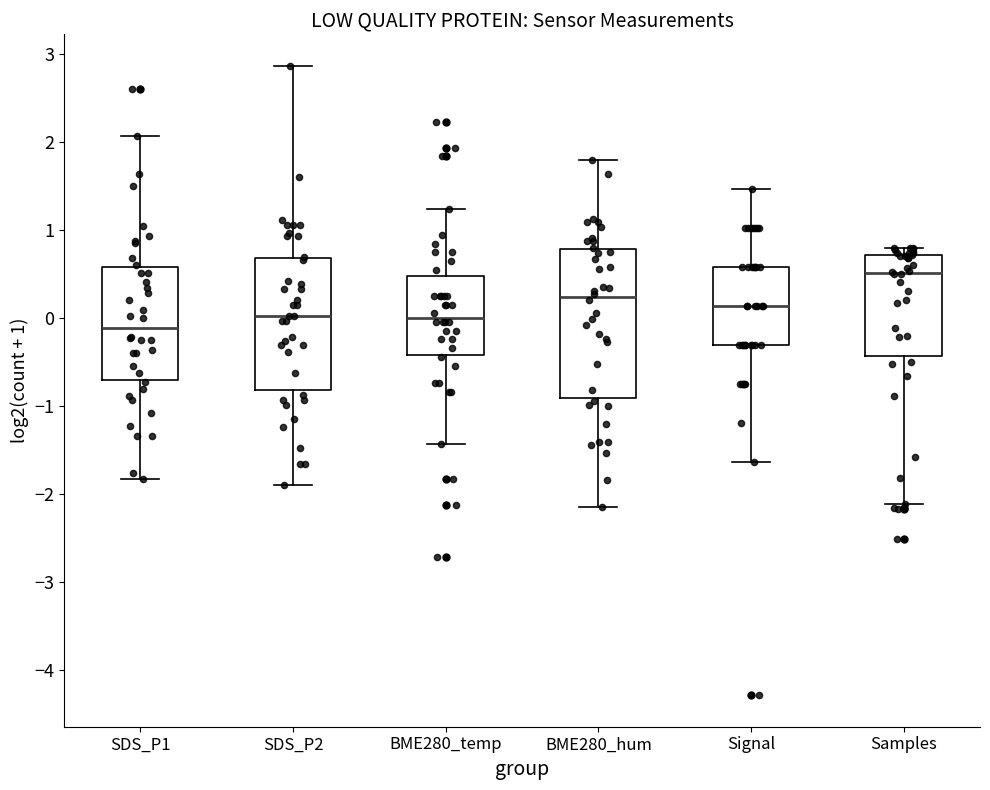

Where does the median line of the box for Samples sit on the y-axis? The values are not printed on the chart, so give them approximately, as read against the axis.

0.5